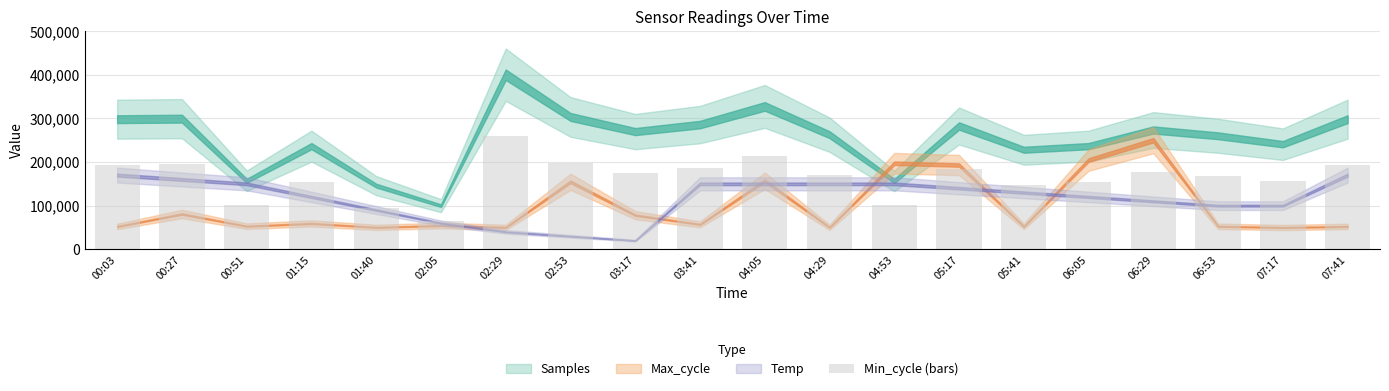

Is it true that the value at 04:29 is 170706.2?

True